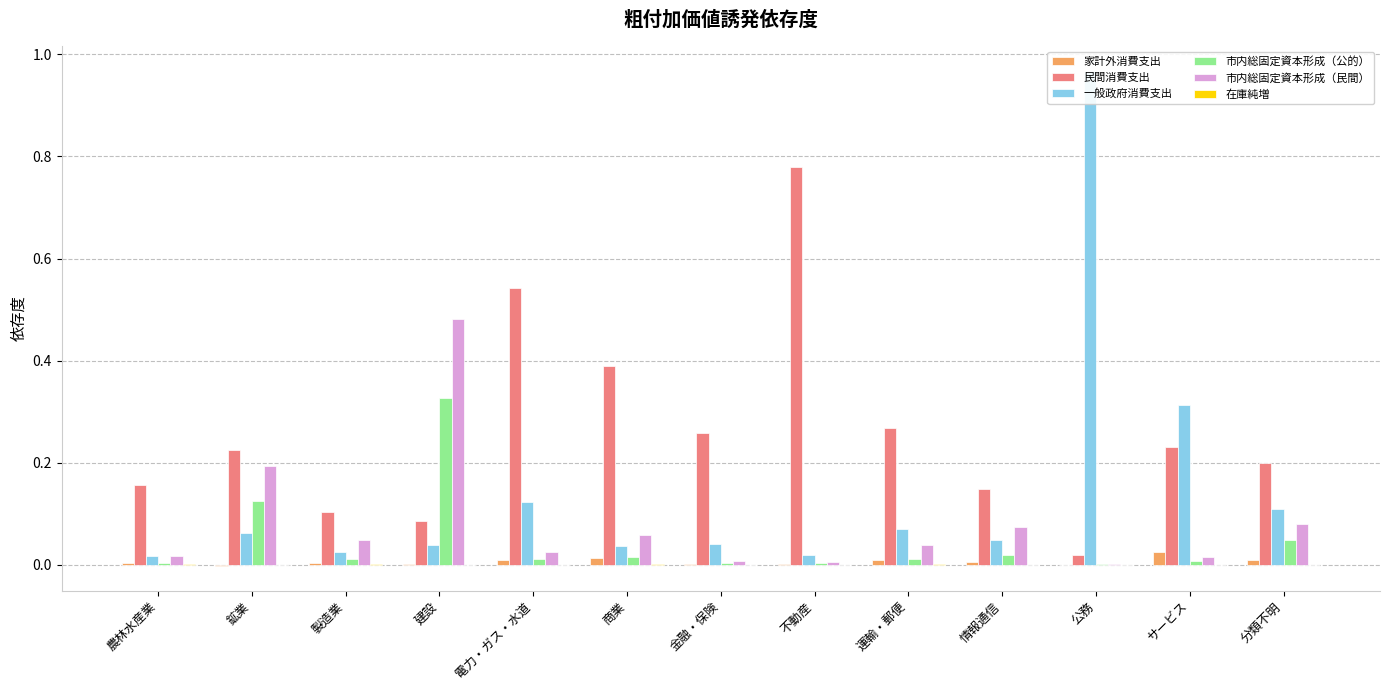

At which label does 在庫純増 reach its minimum?

鉱業